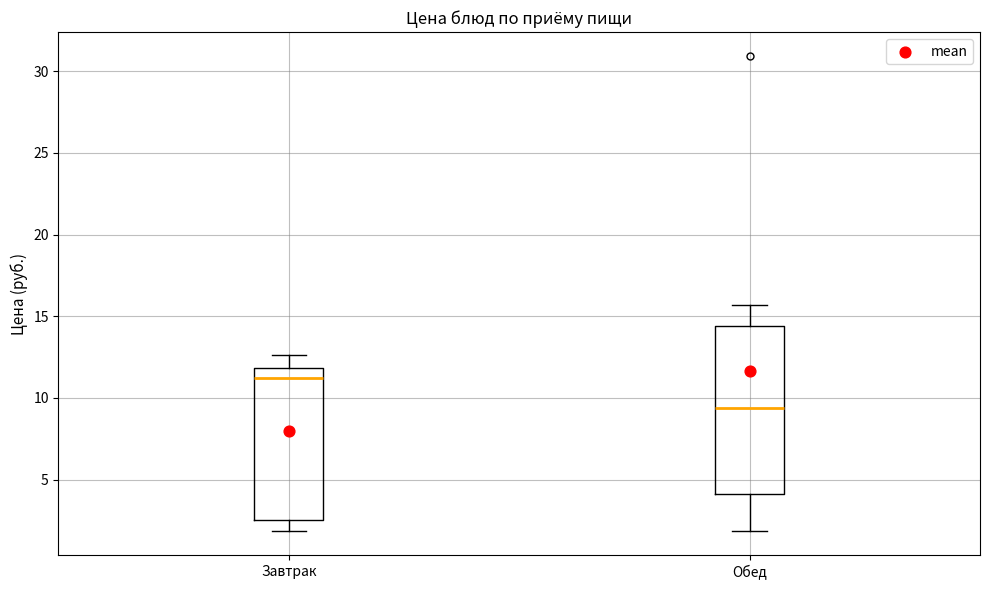

Comparing the boxes themselves (not the whiskers), which one is the tallest?

Обед